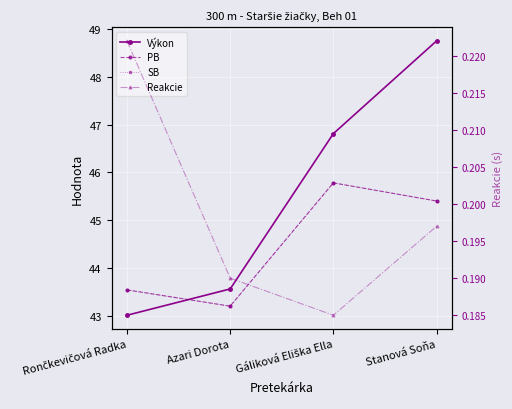

The Výkon series shows 22.6 at Rončkevičová Radka. True or false?

False